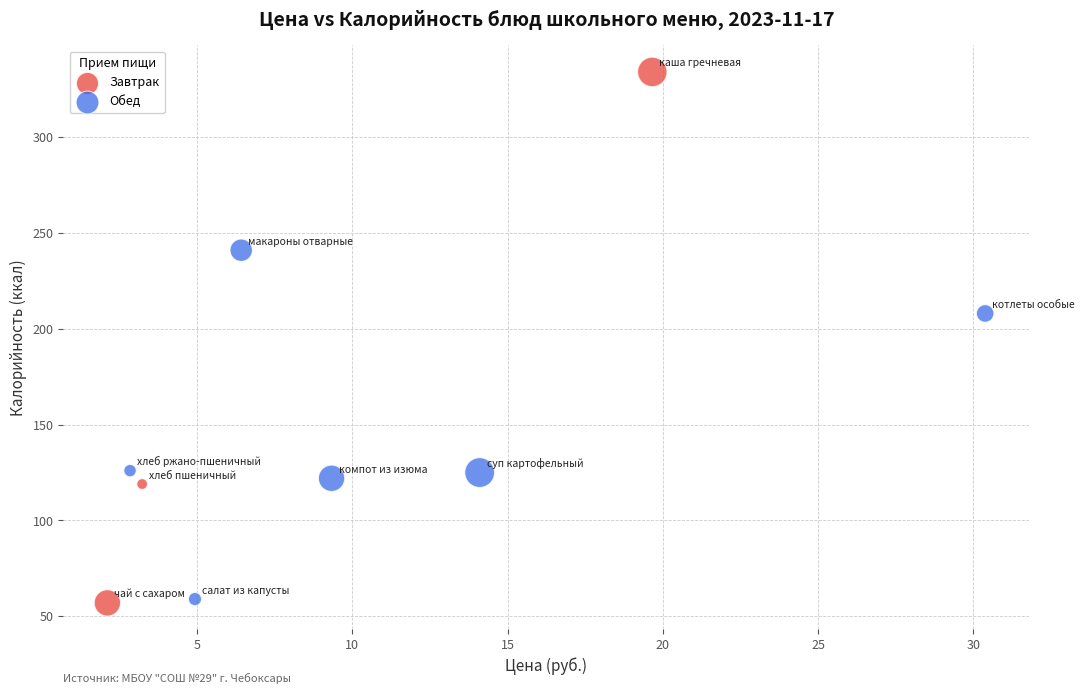

Which series has the largest Y range (max minus min)?

Завтрак